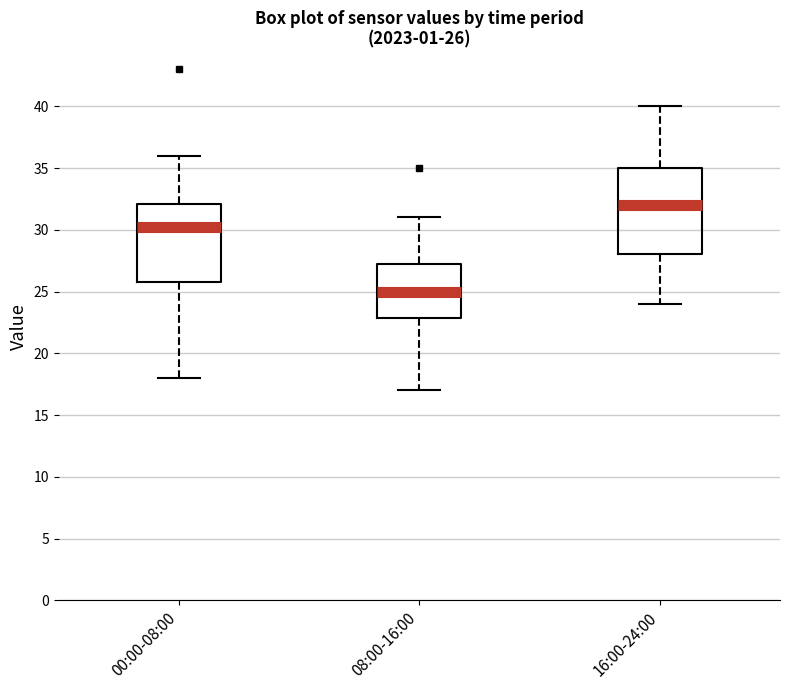

Which box has the lowest median line?

08:00-16:00